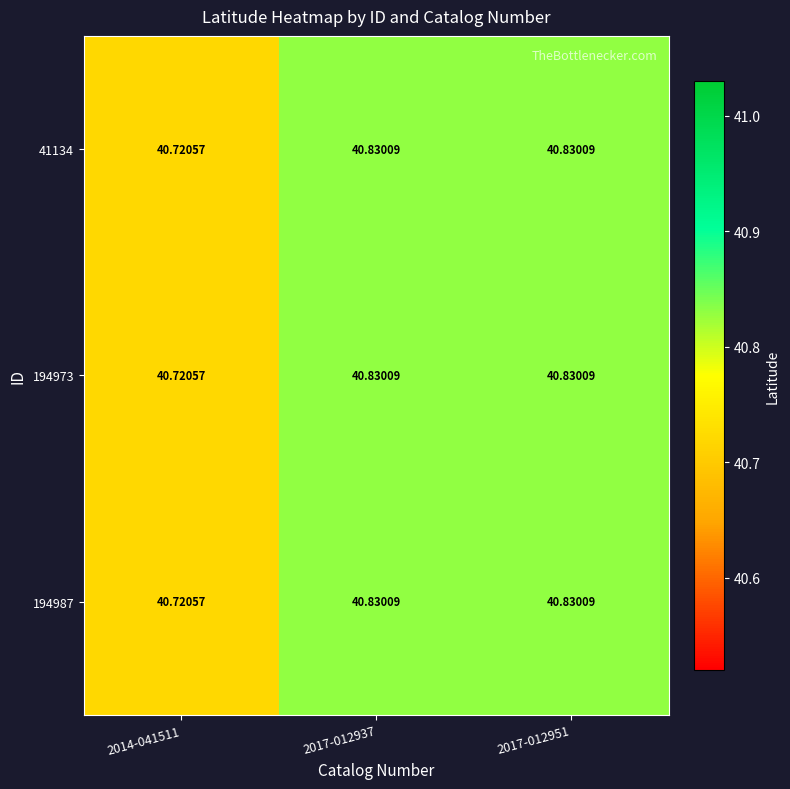

Is the value of 194987 at 2014-041511 greater than the value of 41134 at 2017-012937?

No